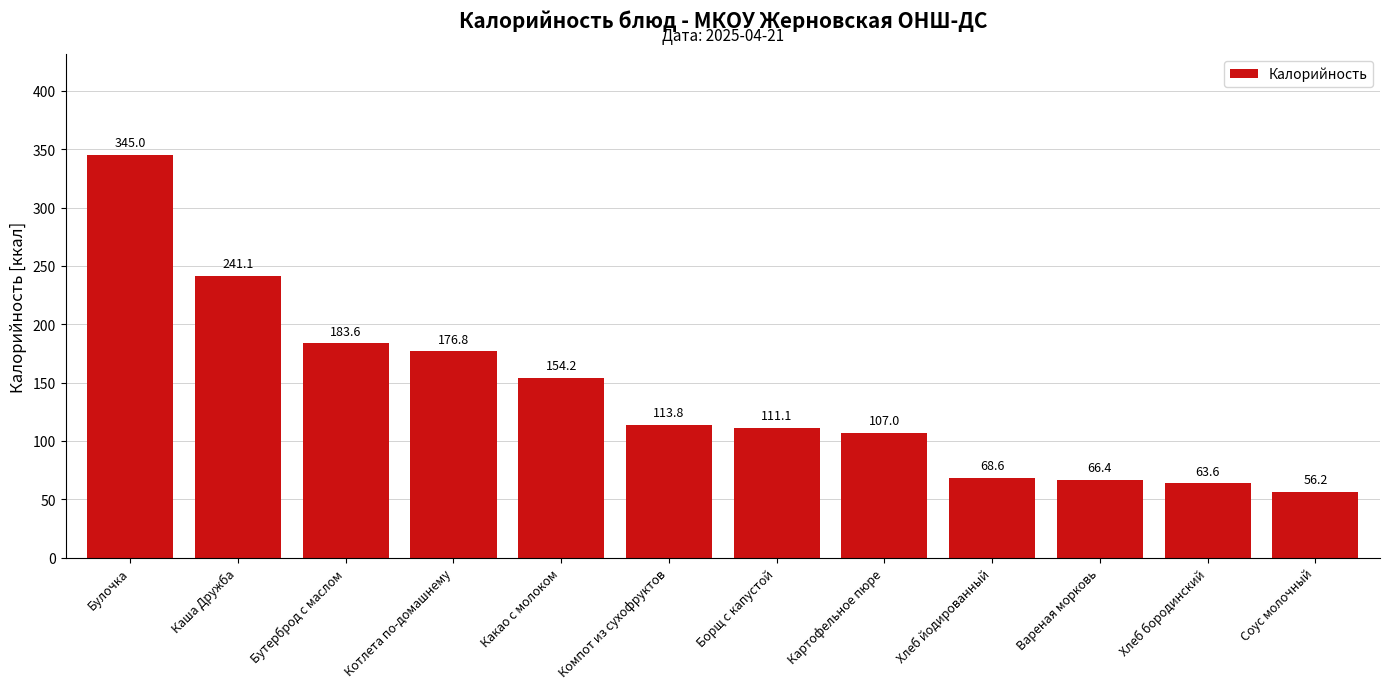

Reading left to right, transcribe all the data shown in this chart.

345.0	241.1	183.6	176.8	154.2	113.8	111.1	107.0	68.6	66.4	63.6	56.2